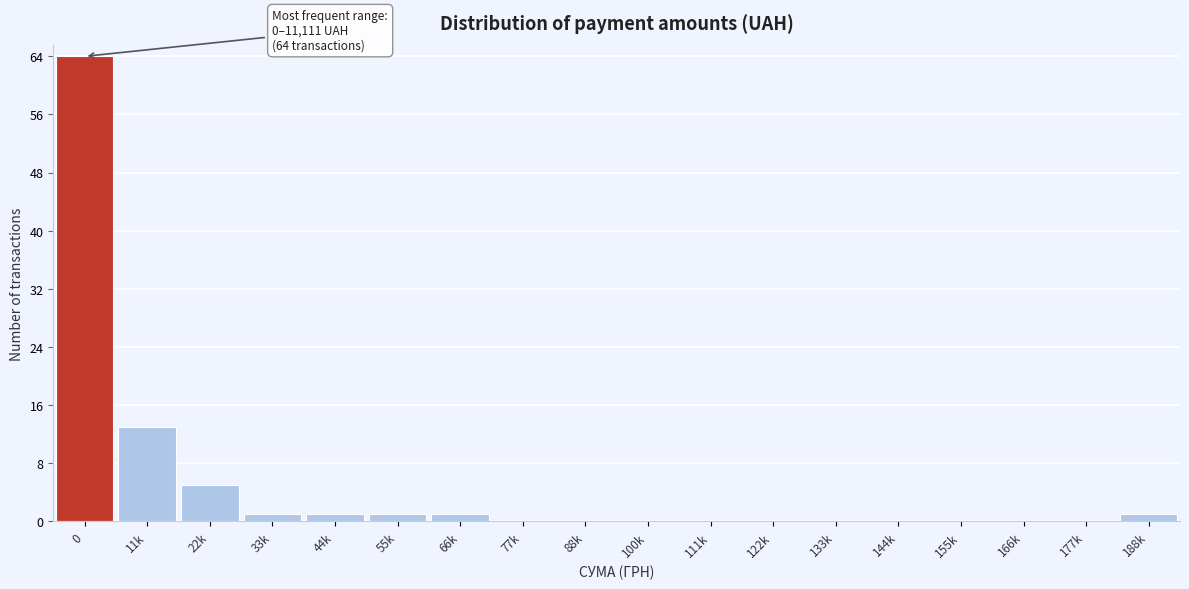

Reading left to right, list all the values displayed in this chart.

0=64	11k=13	22k=5	33k=1	44k=1	55k=1	66k=1	77k=0	88k=0	100k=0	111k=0	122k=0	133k=0	144k=0	155k=0	166k=0	177k=0	188k=1